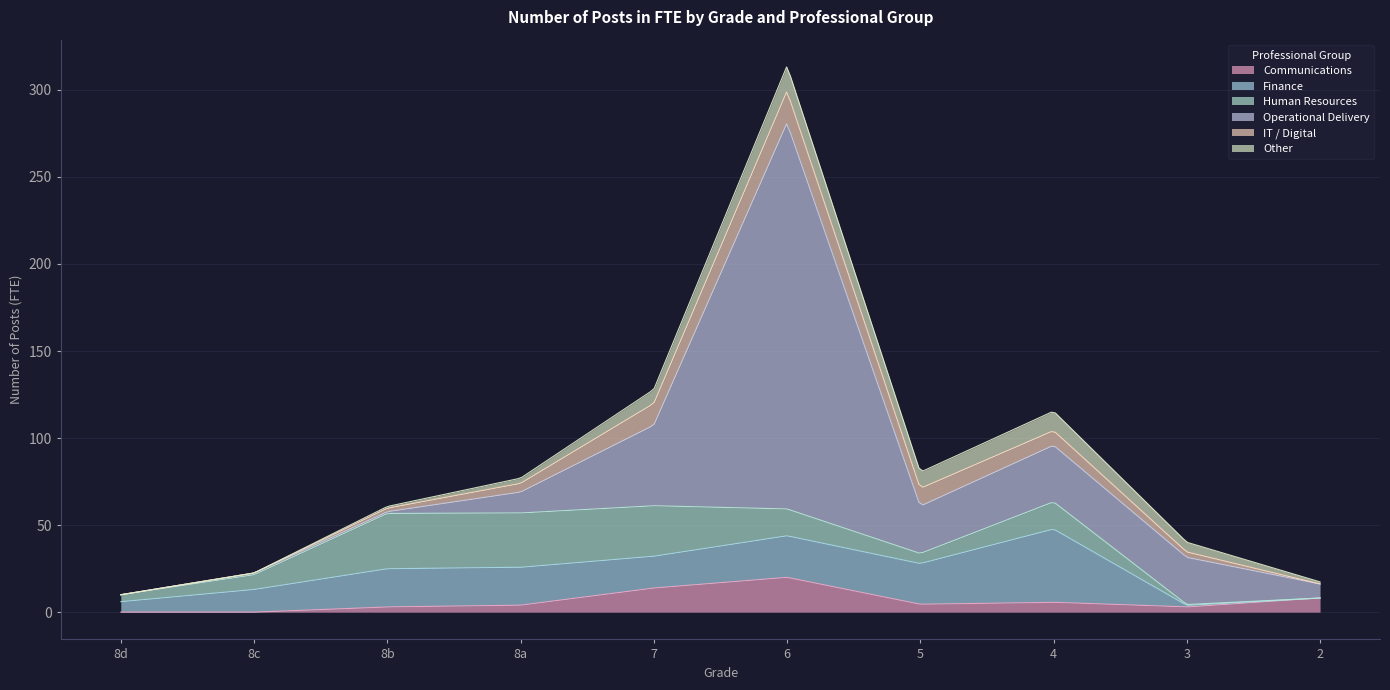

What is the total value across all series at 3?

40.2